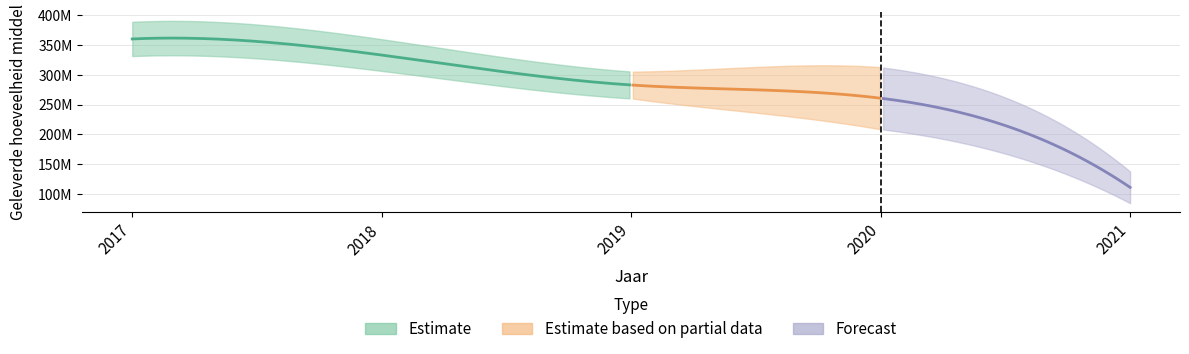

Count the number of categories in the chart.

5